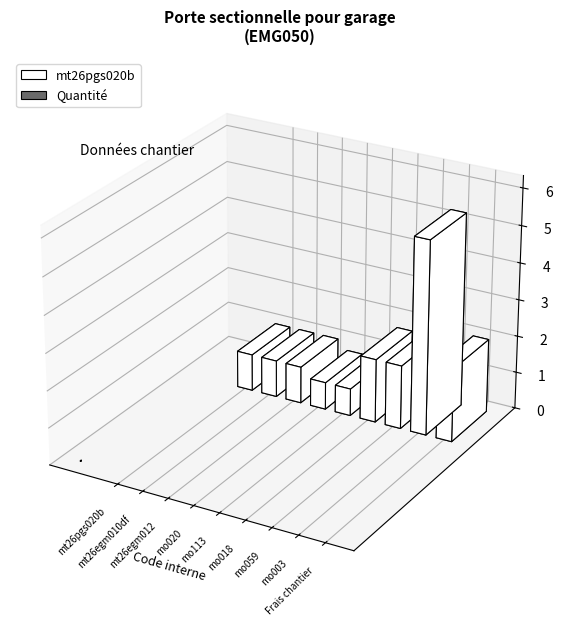

Which category has the lowest value across all series?

mo020